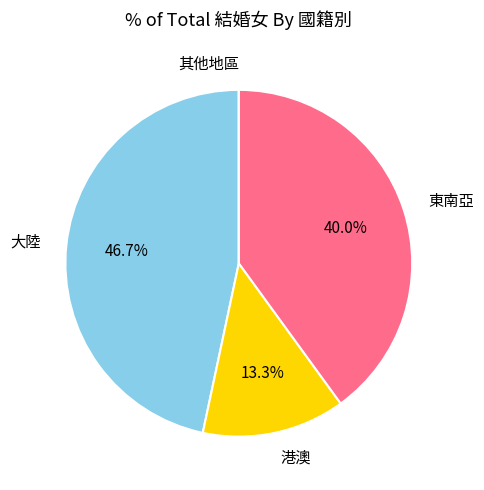

Combined, what portion of the pie is 港澳 and 大陸?

60.0%